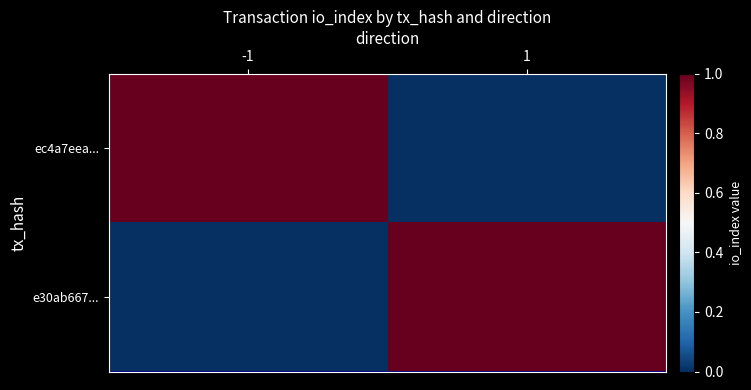

At 1, list the series in order from largest to smallest.

e30ab667..., ec4a7eea...